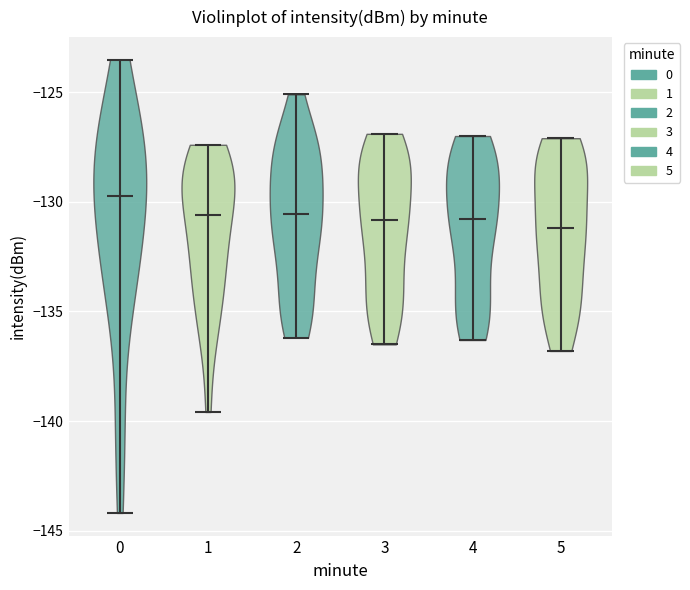

Where does the median line of the violin at x = 0 sit on the y-axis? The values are not printed on the chart, so give them approximately, as read against the axis.

-129.5